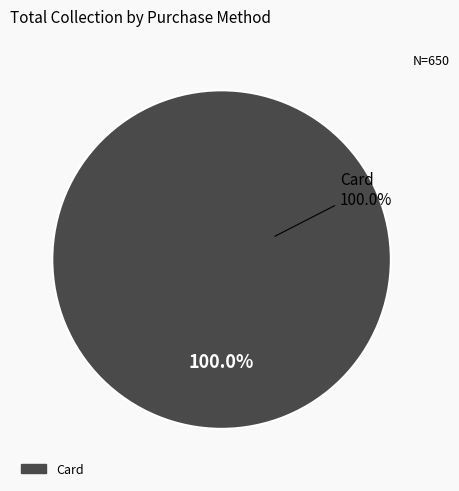

Is the sum of Card and Other greater than half?

Yes